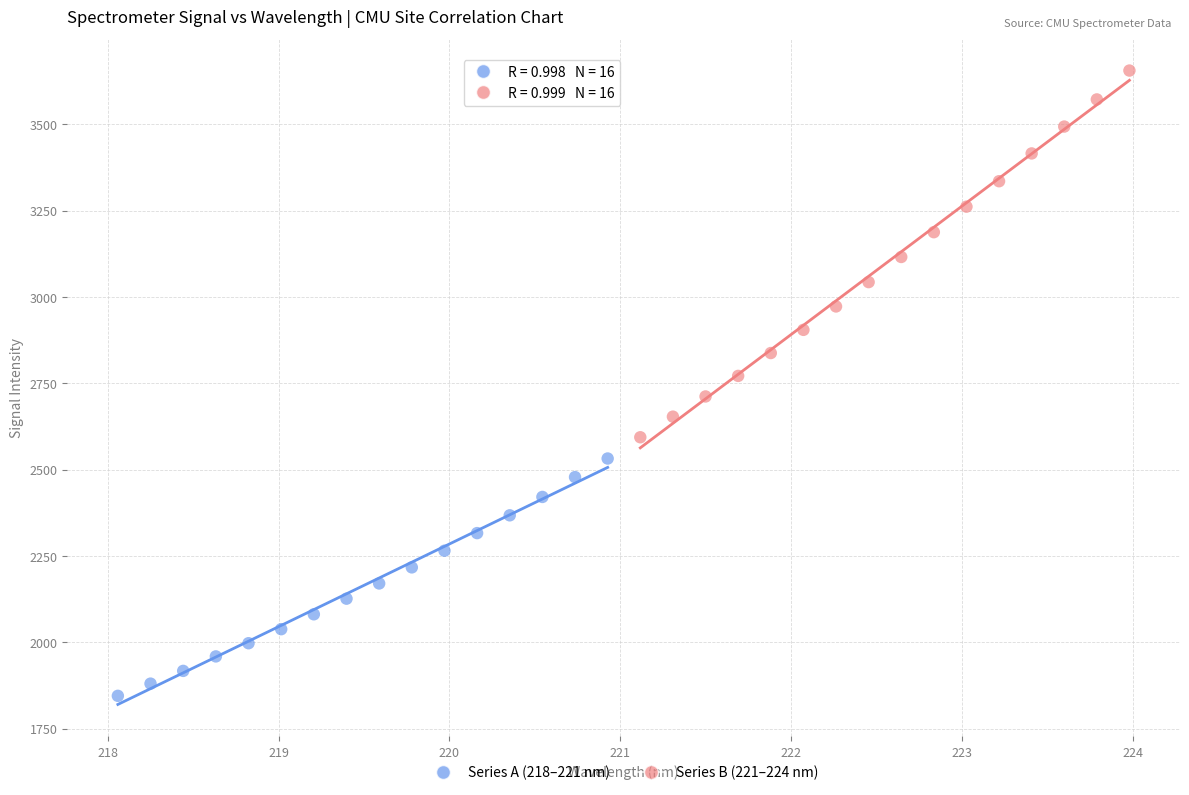

Which series contains the lowest Y value?

Series A (218–221 nm)